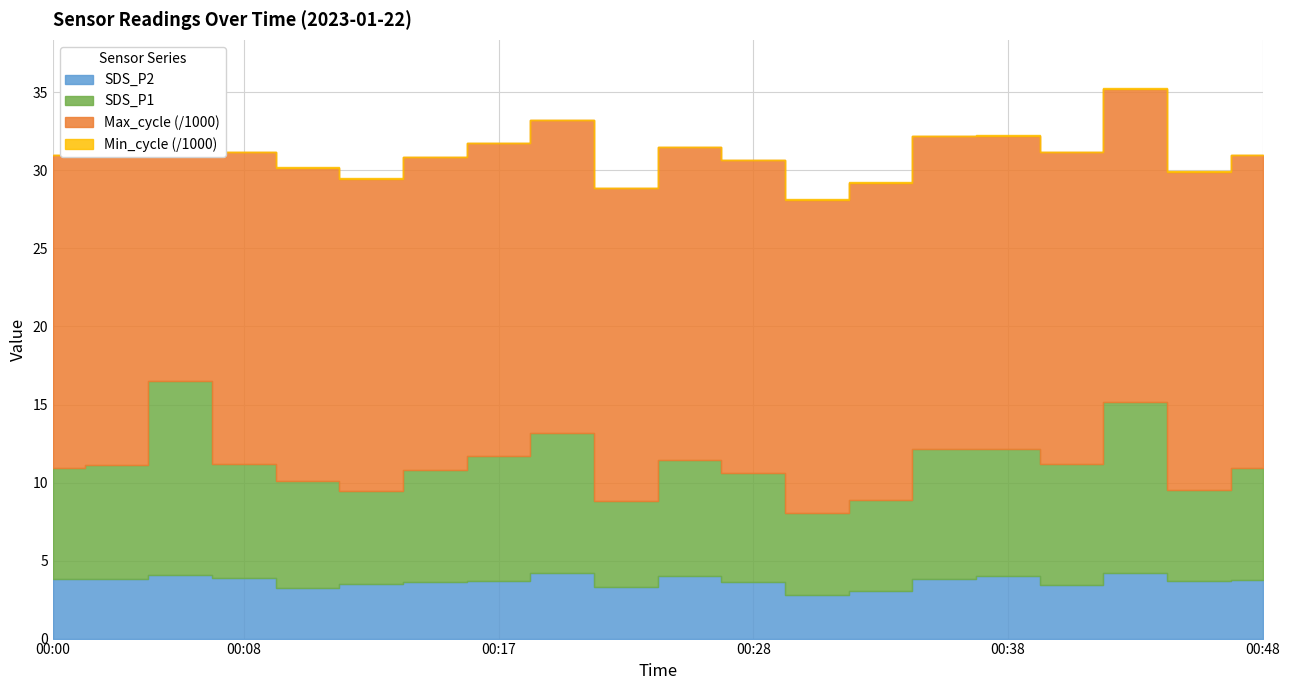

Does the chart display data point markers on the line(s)?

No